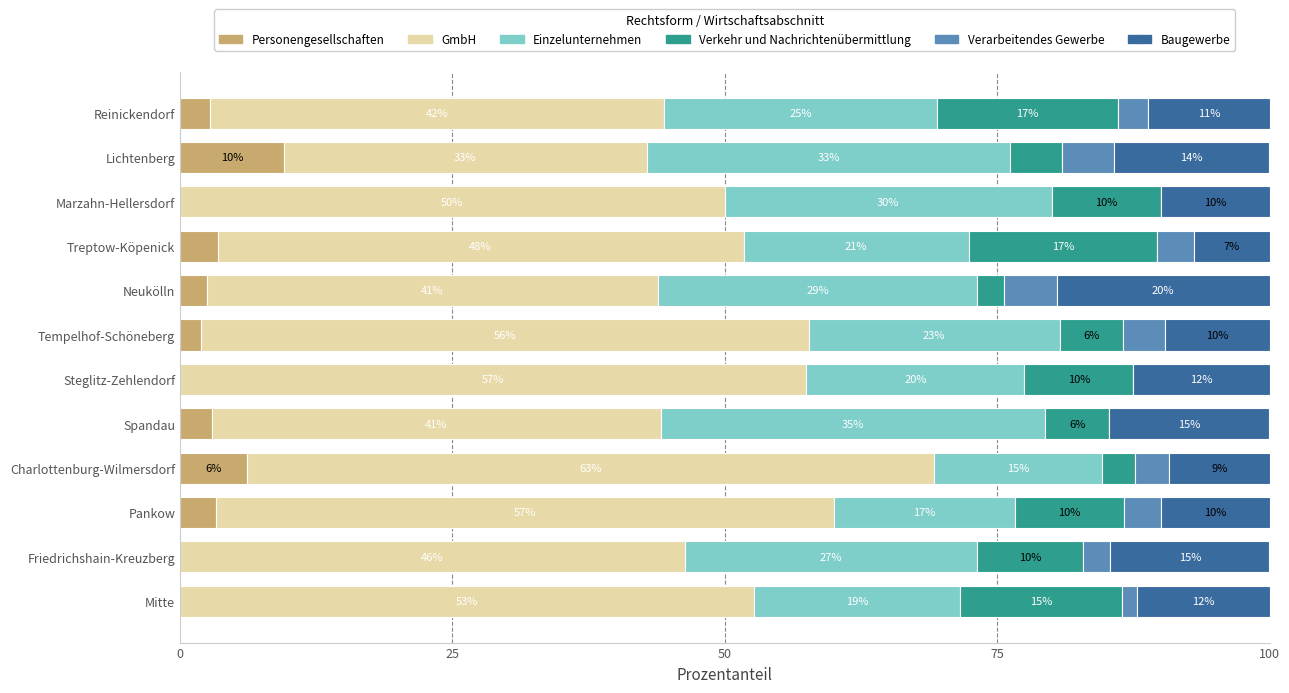

What are all the series names shown in the legend?

Personengesellschaften, GmbH, Einzelunternehmen, Verkehr und Nachrichtenübermittlung, Verarbeitendes Gewerbe, Baugewerbe